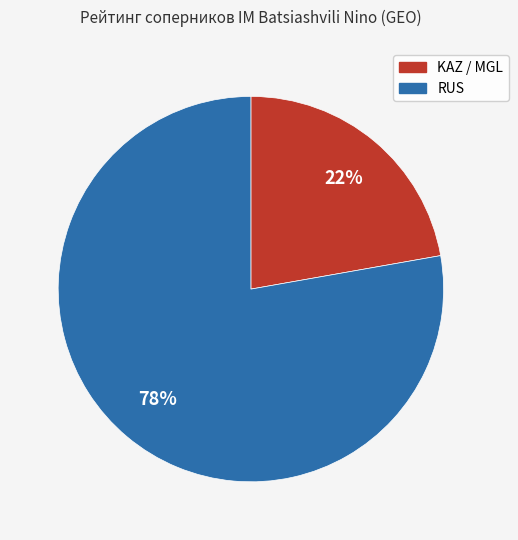

Is there a majority slice in this chart?

Yes